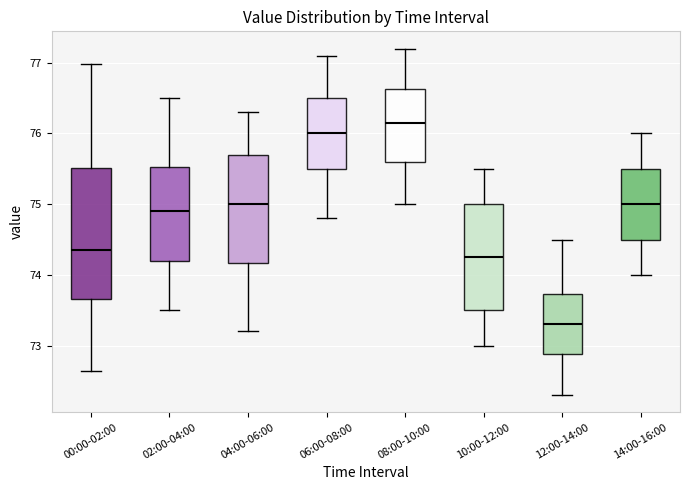

Where does the upper whisker of the box for 10:00-12:00 end on the y-axis? The values are not printed on the chart, so give them approximately, as read against the axis.

75.5